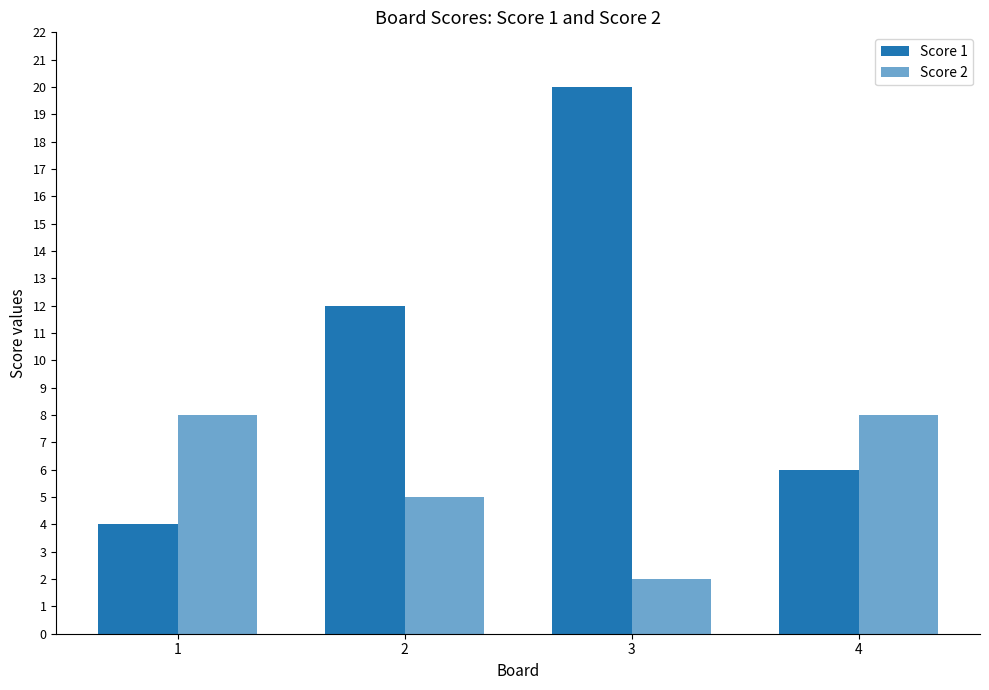

How many data points in Score 1 are less than 12?

2